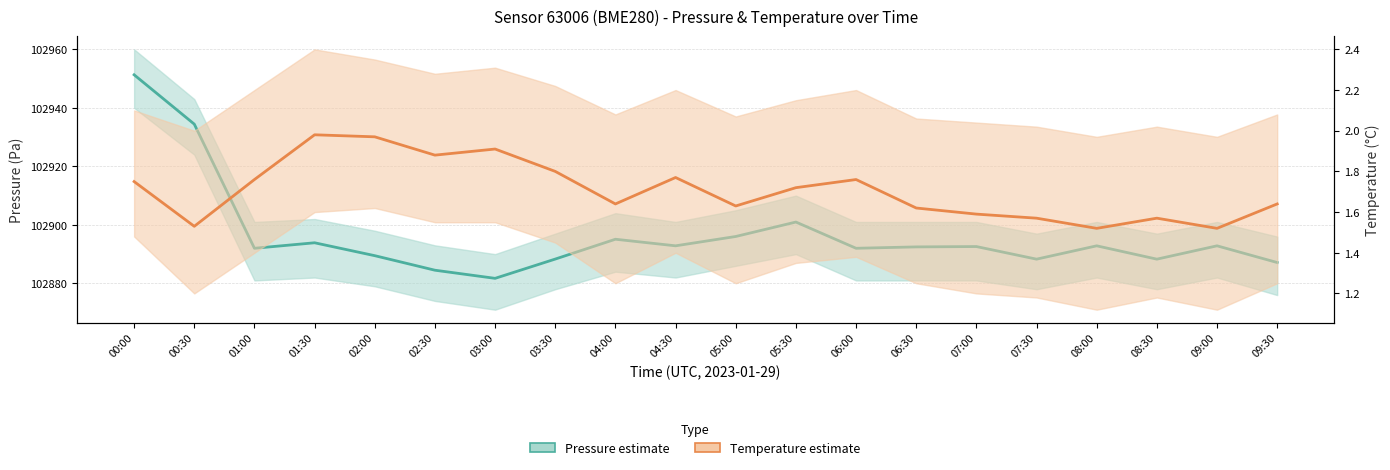

Reading right to left, list all the values displayed in this chart.

Pressure (Pa): 102887.1	102892.8	102888.3	102892.8	102888.3	102892.6	102892.5	102892.0	102901.0	102896.0	102892.8	102895.1	102888.3	102881.7	102884.5	102889.5	102893.9	102892.0	102934.4	102951.3
Temperature (°C): 1.6	1.5	1.6	1.5	1.6	1.6	1.6	1.8	1.7	1.6	1.8	1.6	1.8	1.9	1.9	2.0	2.0	1.8	1.5	1.8